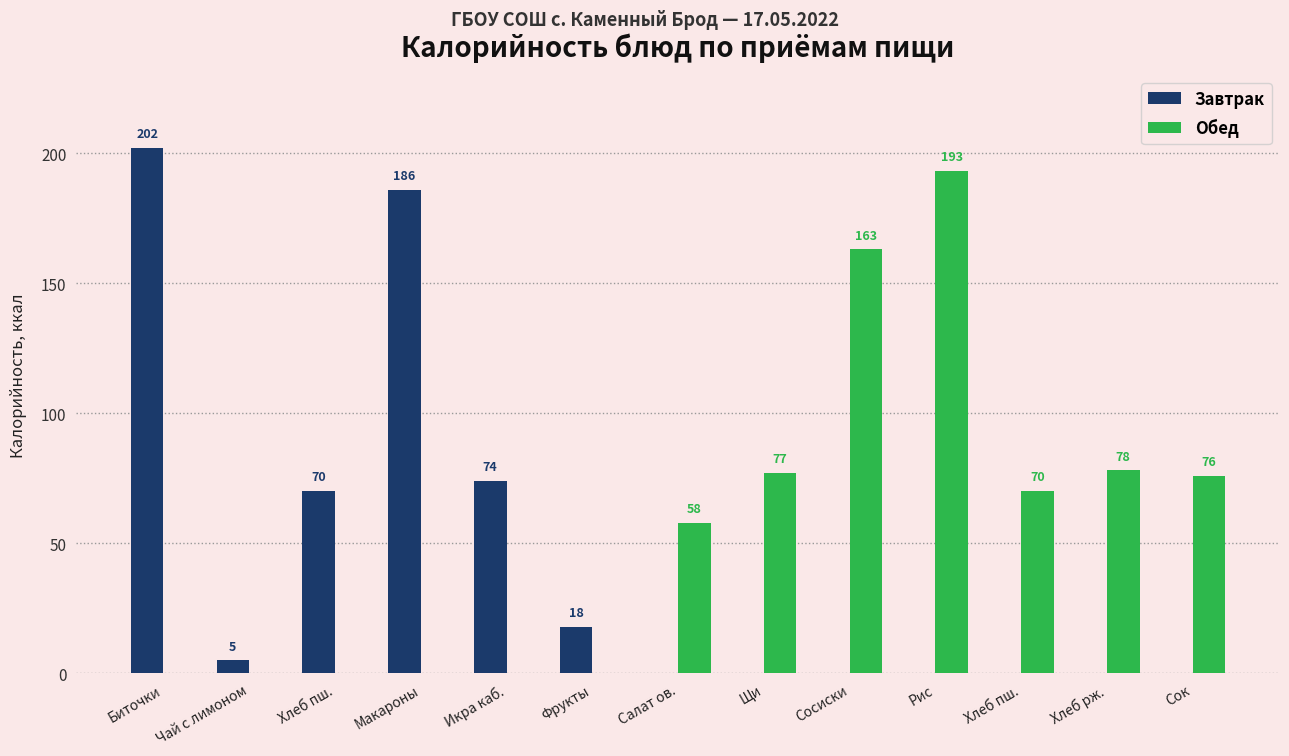

Are the bars grouped side by side (vs. stacked)?

Yes